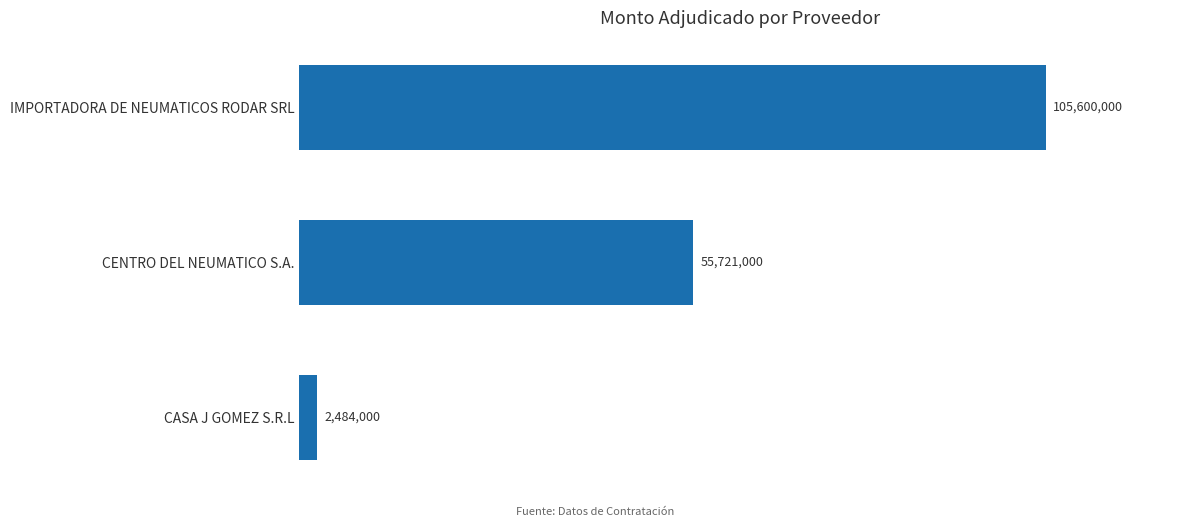

Are the bars horizontal?

Yes